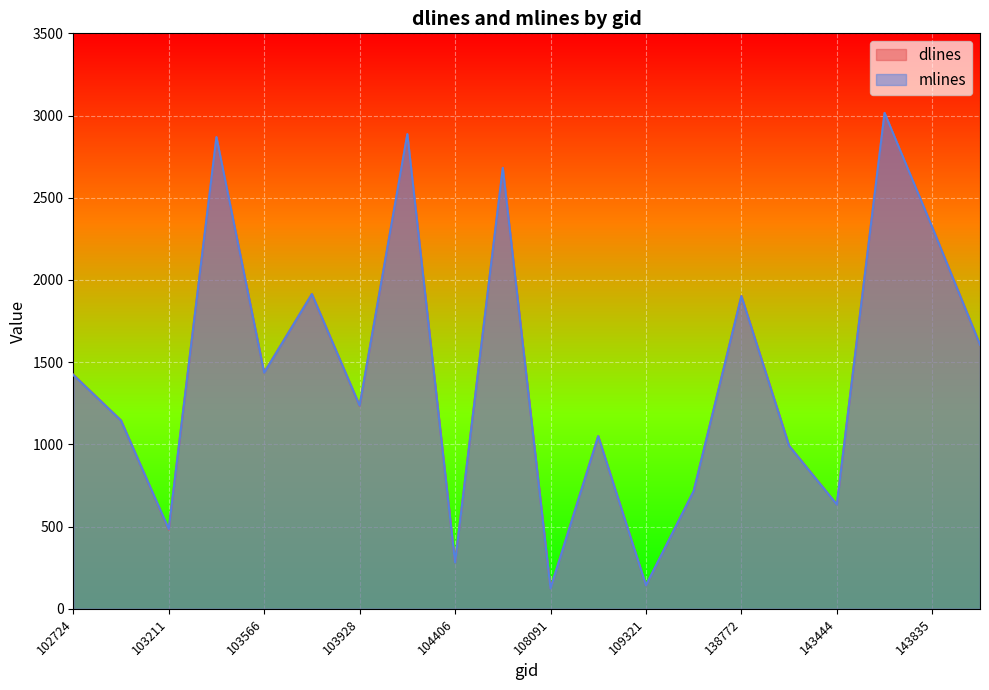

Reading left to right, transcribe all the data shown in this chart.

dlines: 102724=1424	103092=1146	103211=482	103330=2868	103566=1437	103811=1914	103928=1235	104162=2886	104406=283	104522=2682	108091=126	108621=1050	109321=143	132746=716	138772=1903	139562=992	143444=635	143639=3016	143835=2320	144028=1606
mlines: 102724=1423	103092=1145	103211=485	103330=2869	103566=1436	103811=1914	103928=1236	104162=2887	104406=282	104522=2682	108091=124	108621=1050	109321=143	132746=716	138772=1902	139562=991	143444=634	143639=3016	143835=2320	144028=1606